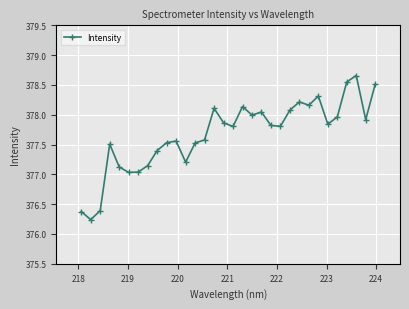

What is the value of the 3rd point from the left?

376.4